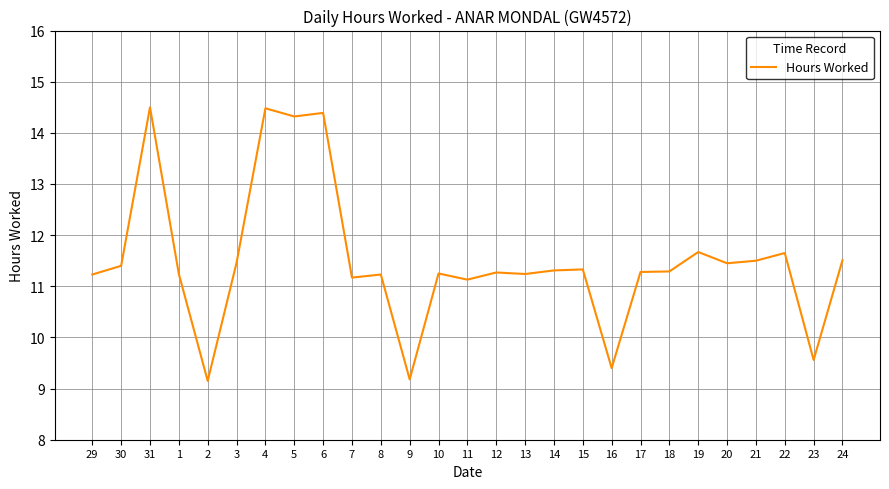

Which has a higher value, 5 or 2?

5